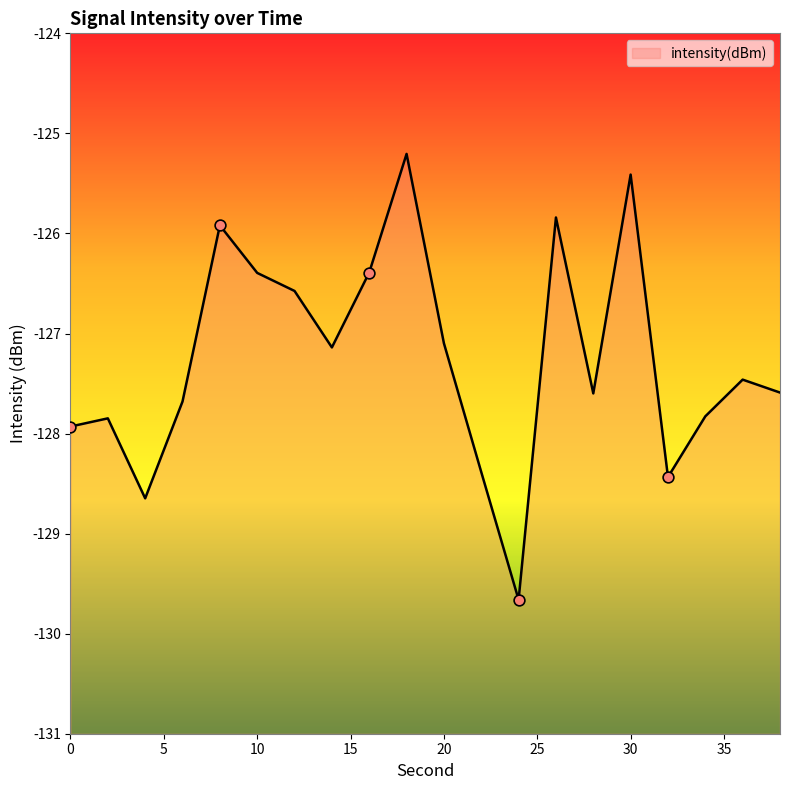

What is the change in value from 14 to 38?

-0.5